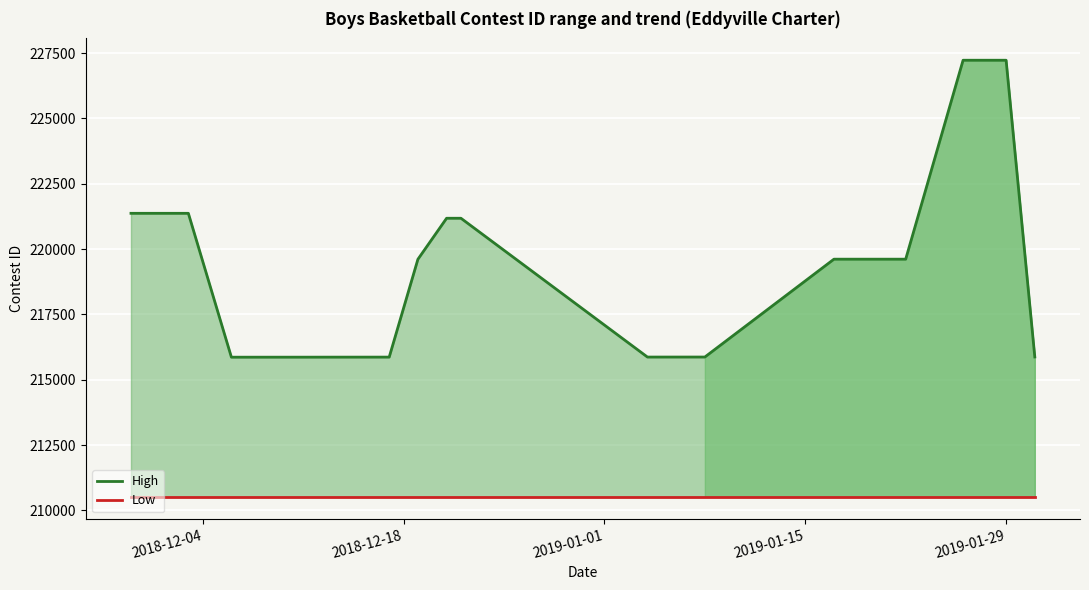

What is the difference between the maximum and minimum values in the High series?

11364